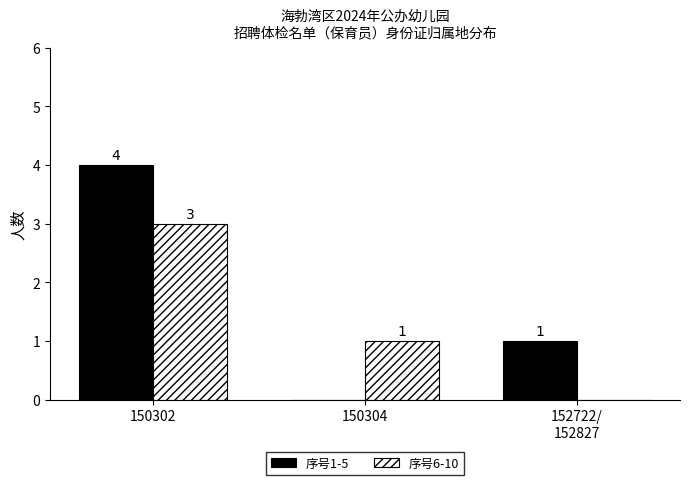

How many values in 序号6-10 are above zero?

2